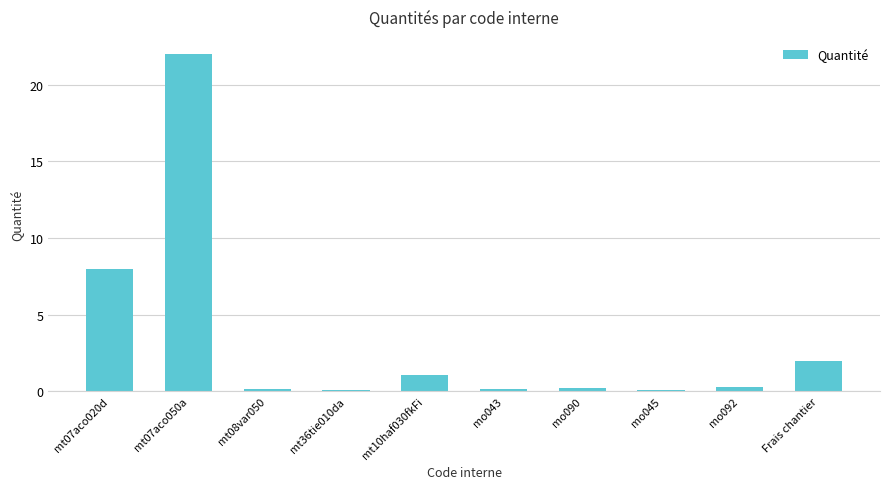

What value does the data have at mt07aco020d?

8.0